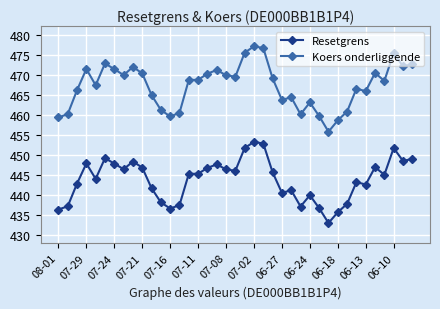

What is the value of the Resetgrens point at the 3rd from the left?

442.9